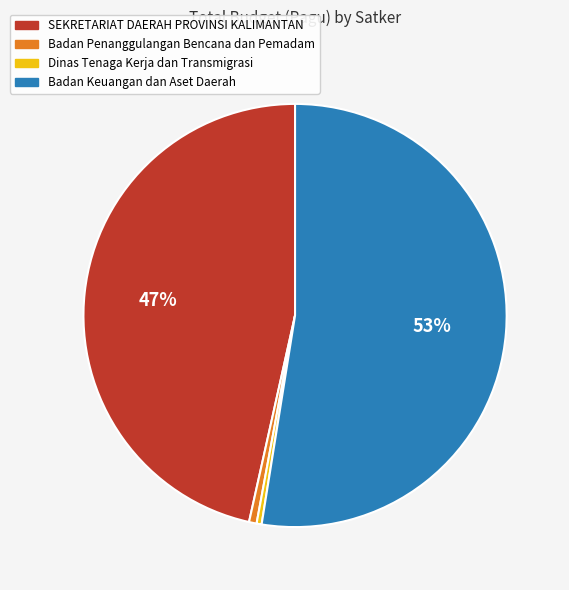

What is the largest slice in the pie chart?

Badan Keuangan dan Aset Daerah